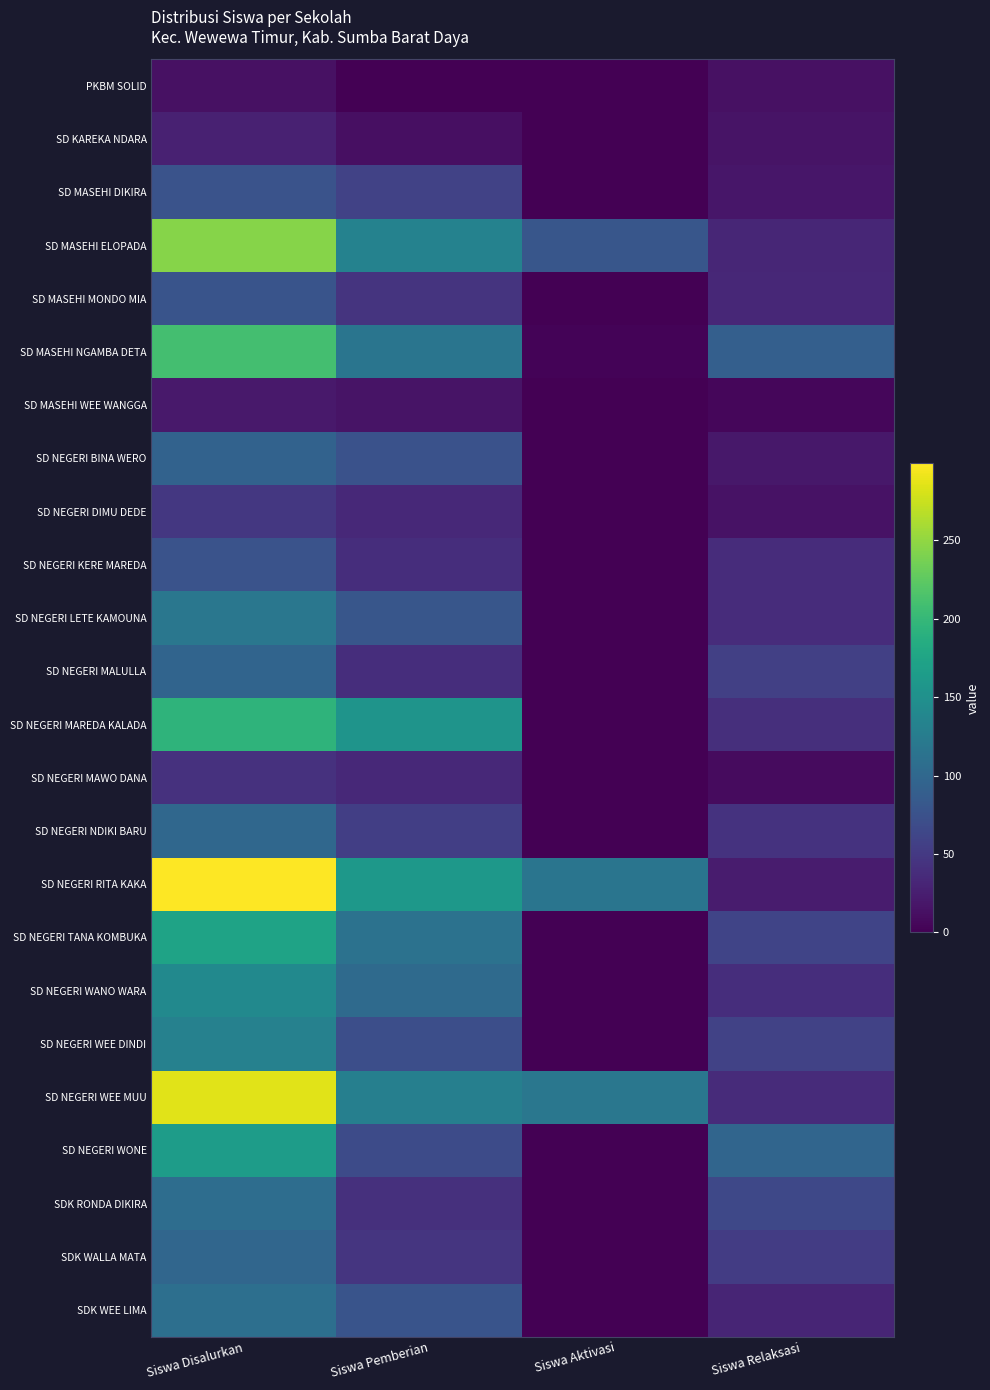

Which has a higher value, Siswa Disalurkan or Siswa Aktivasi?

Siswa Disalurkan